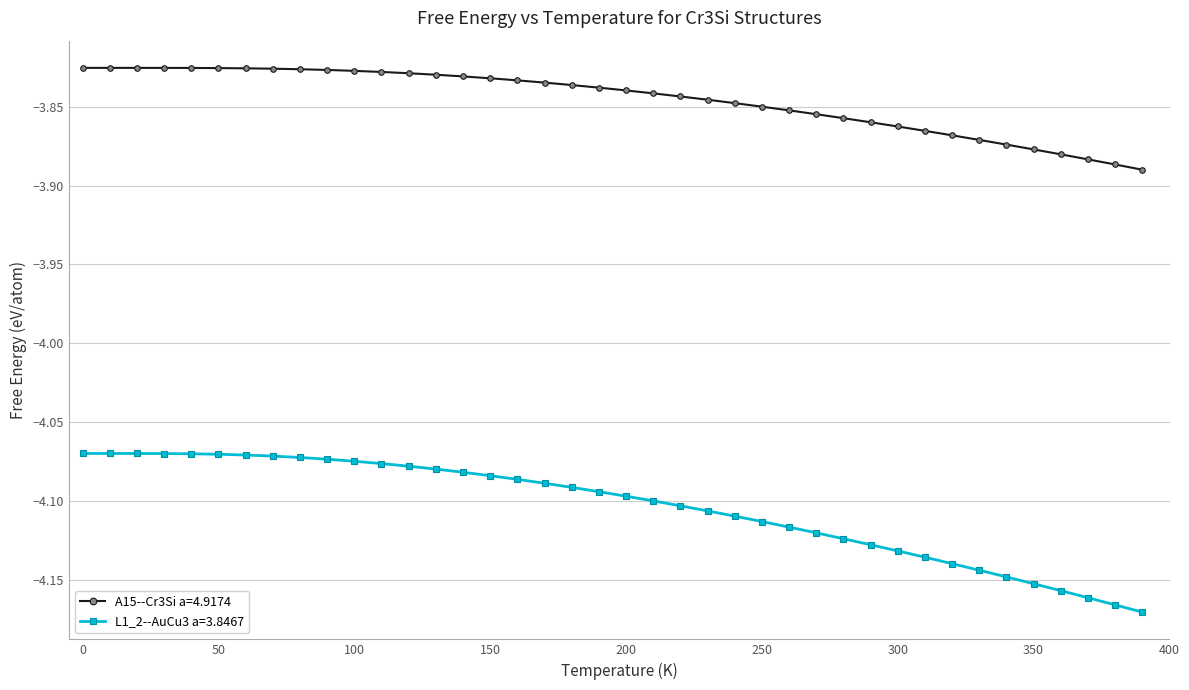

What is the sum of all A15--Cr3Si a=4.9174 values?

-153.8